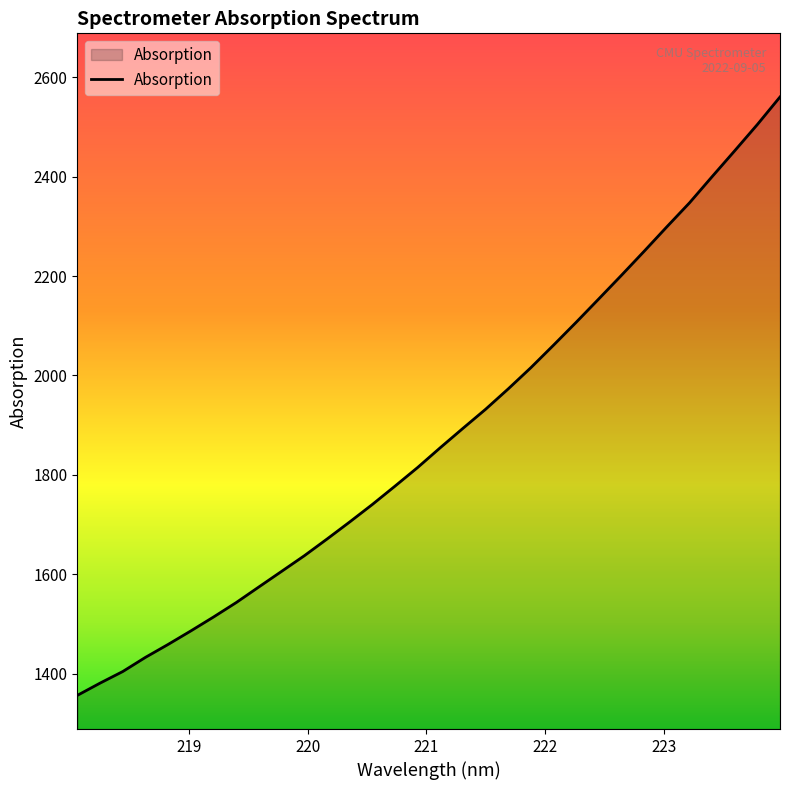

What is the difference between the maximum and minimum values?

1203.9